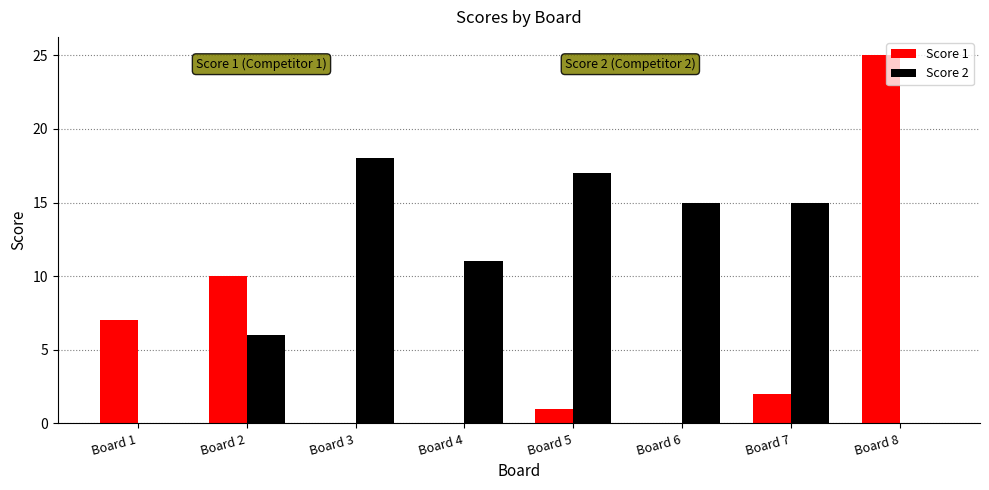

Is the value of Score 1 at Board 1 greater than the value of Score 2 at Board 8?

Yes